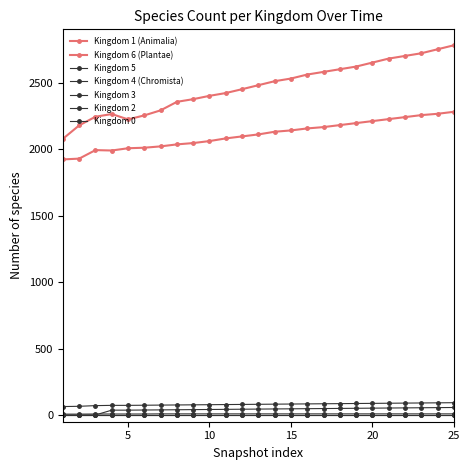

Which series has the largest total across all categories?

Kingdom 1 (Animalia)